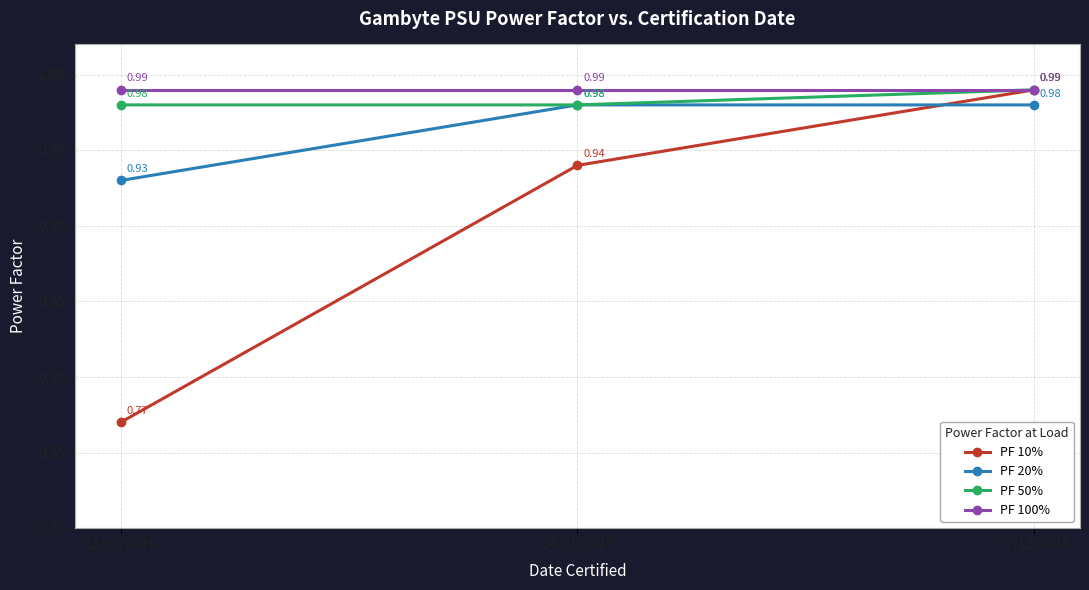

How many series are shown in this chart?

4